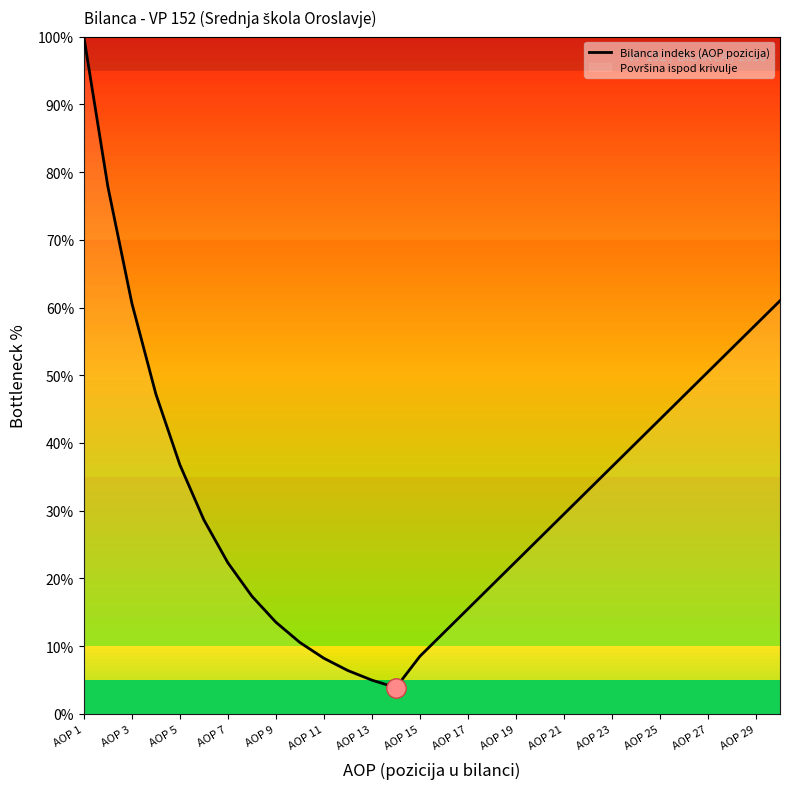

What is the value of the 4th point from the left?

47.2